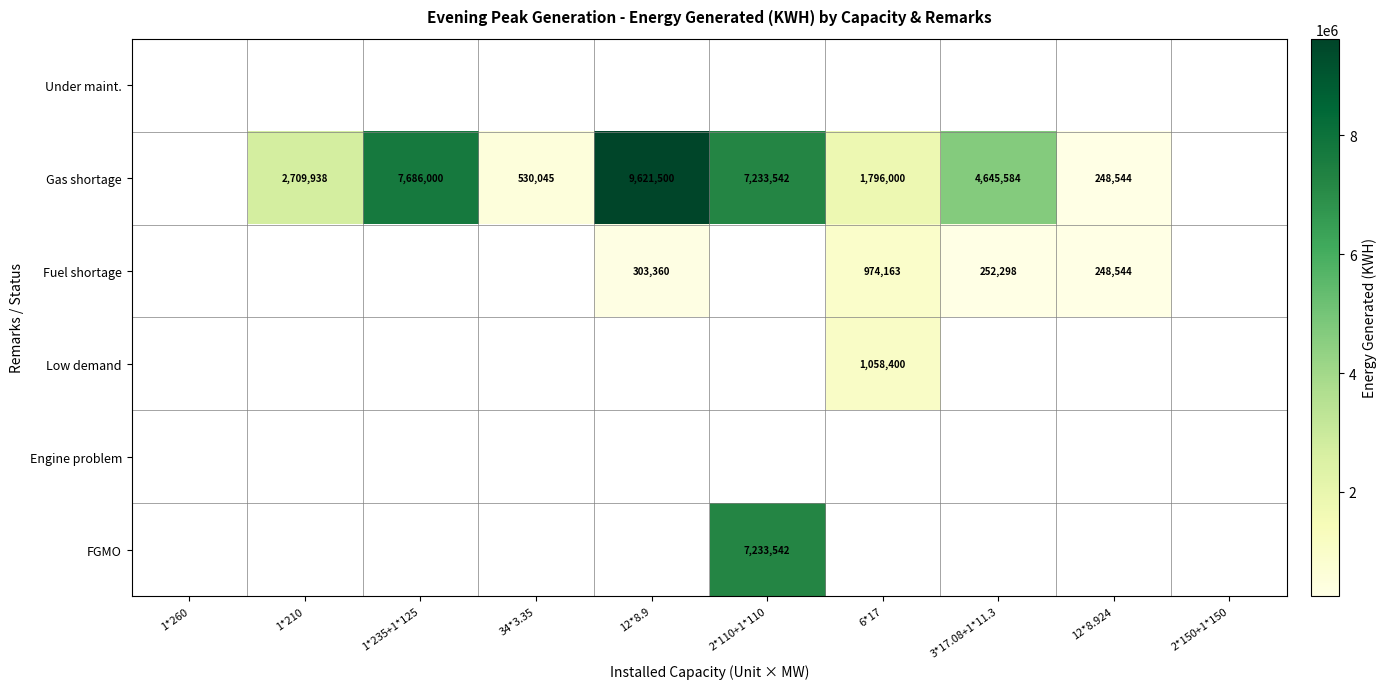

The value of Gas shortage at 2*110+1*110 is 7233542. True or false?

True